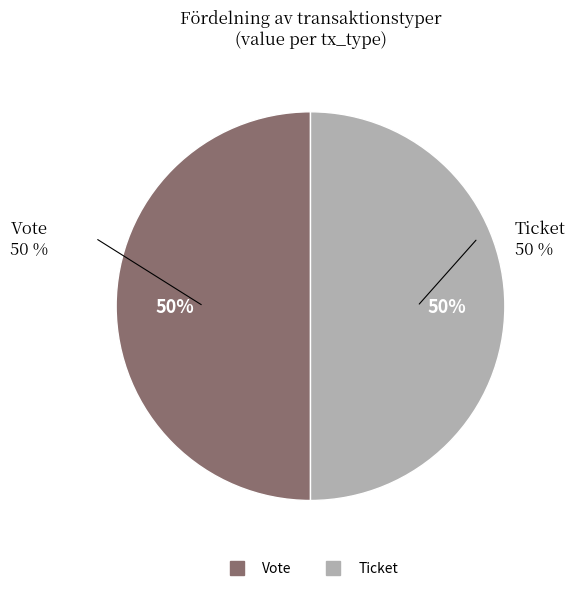

Between Ticket and Vote, which is larger?

Vote